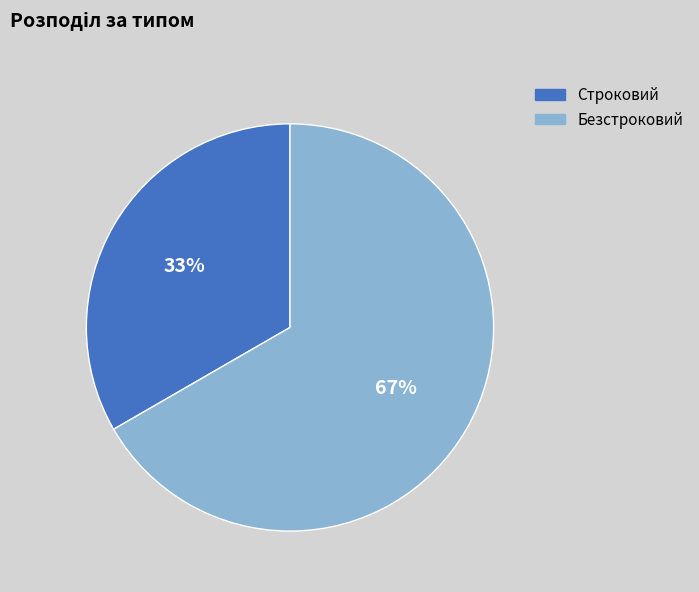

Is Строковий the majority of the pie?

No